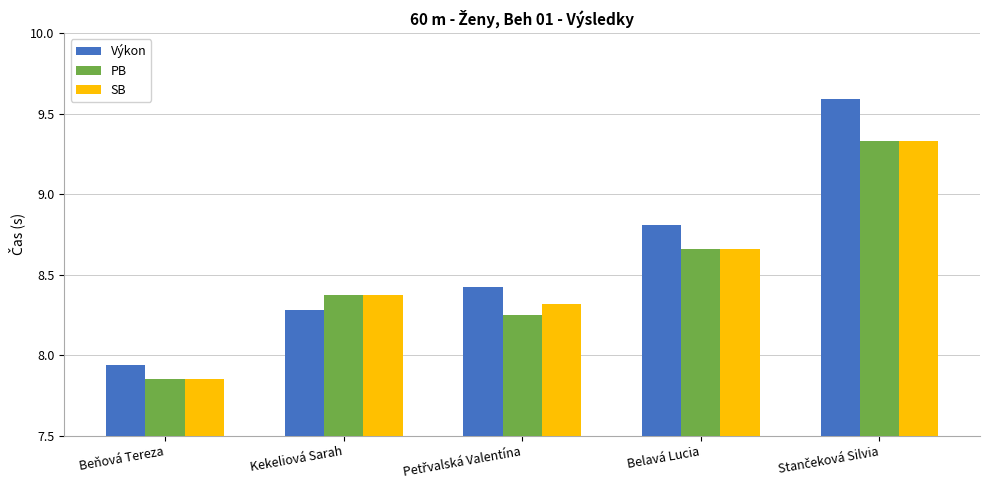

Count the number of data series in this chart.

3